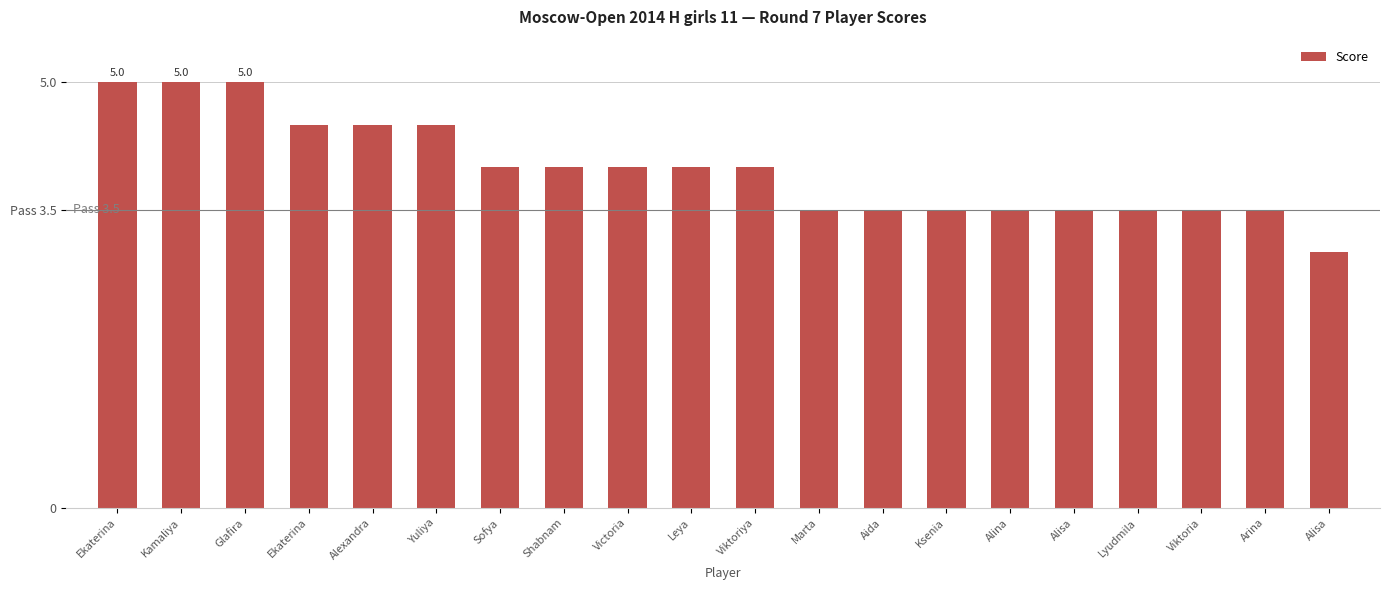

Does the chart contain any negative values?

No